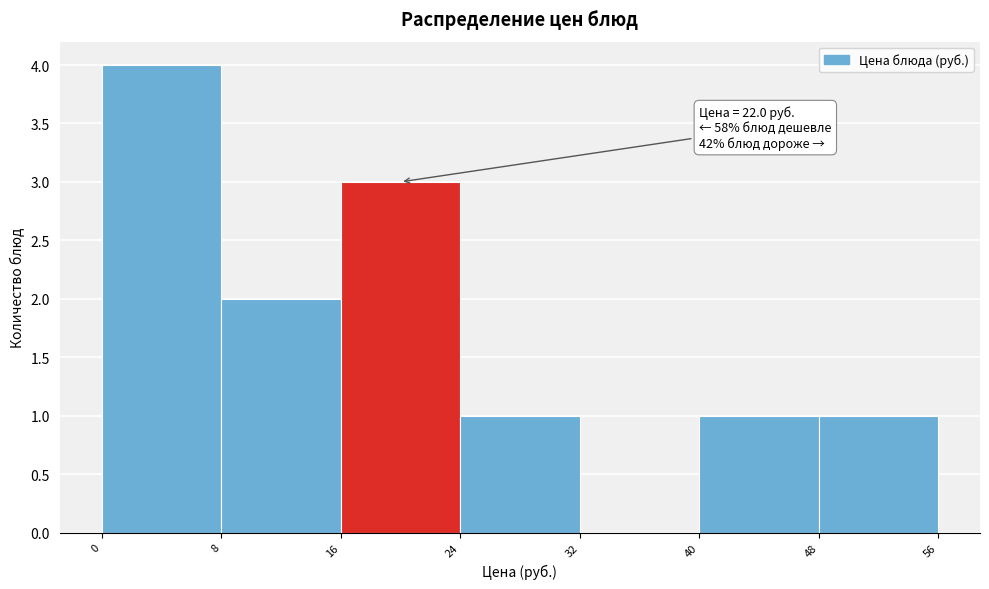

Over which range of the x-axis is the bar tallest?

0 to 8